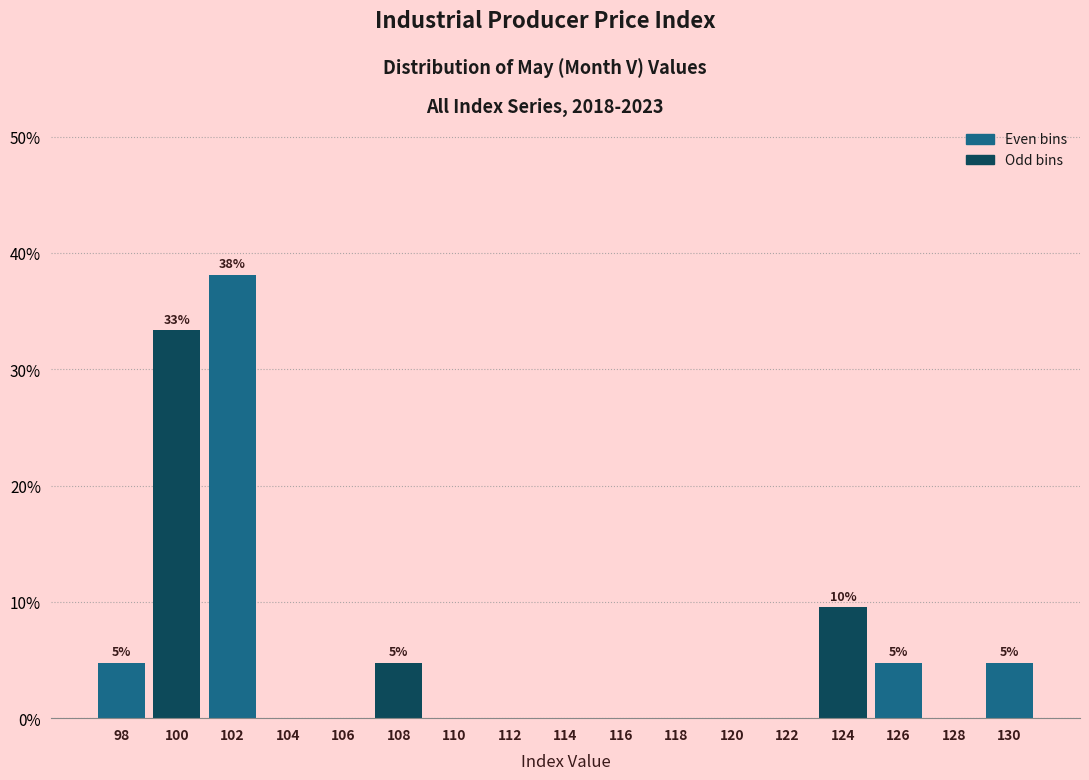

Over which range of the x-axis is the bar tallest?

101 to 103